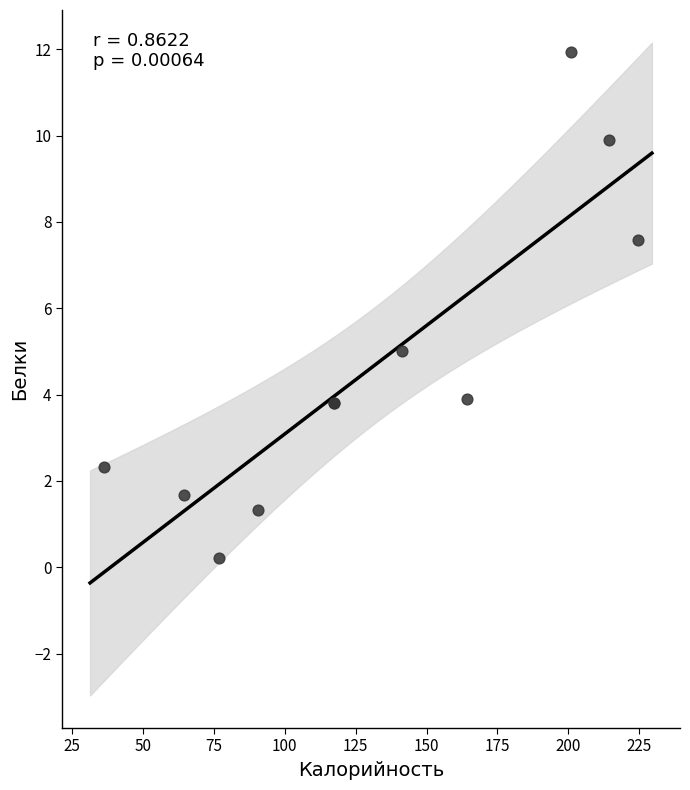

What Y value in the scatter plot is closest to 6?

5.0